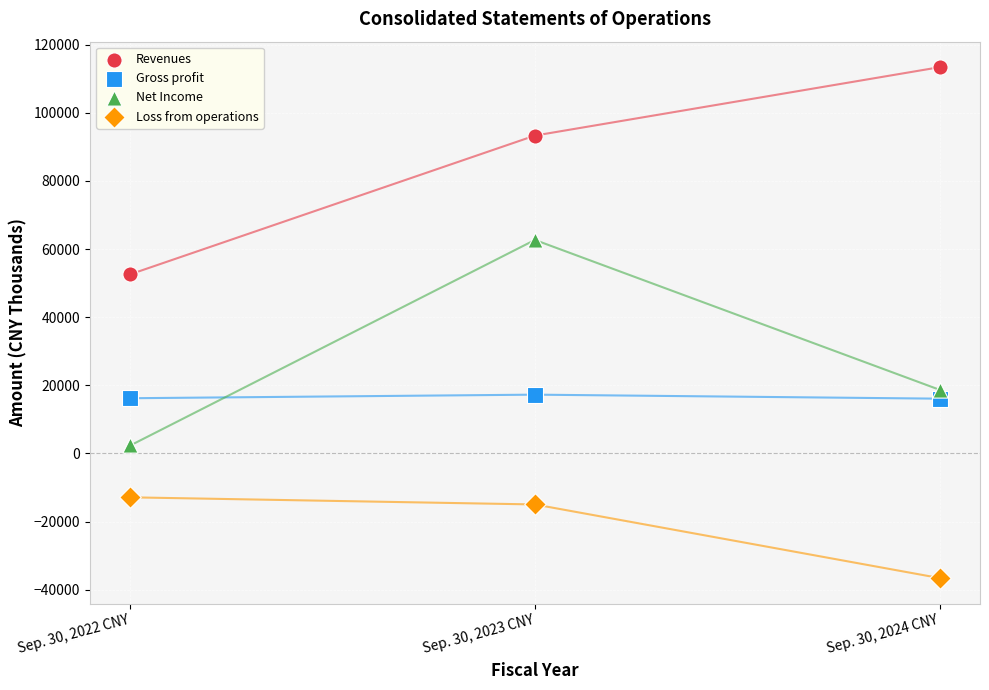

Which series reaches the maximum Y coordinate?

Revenues